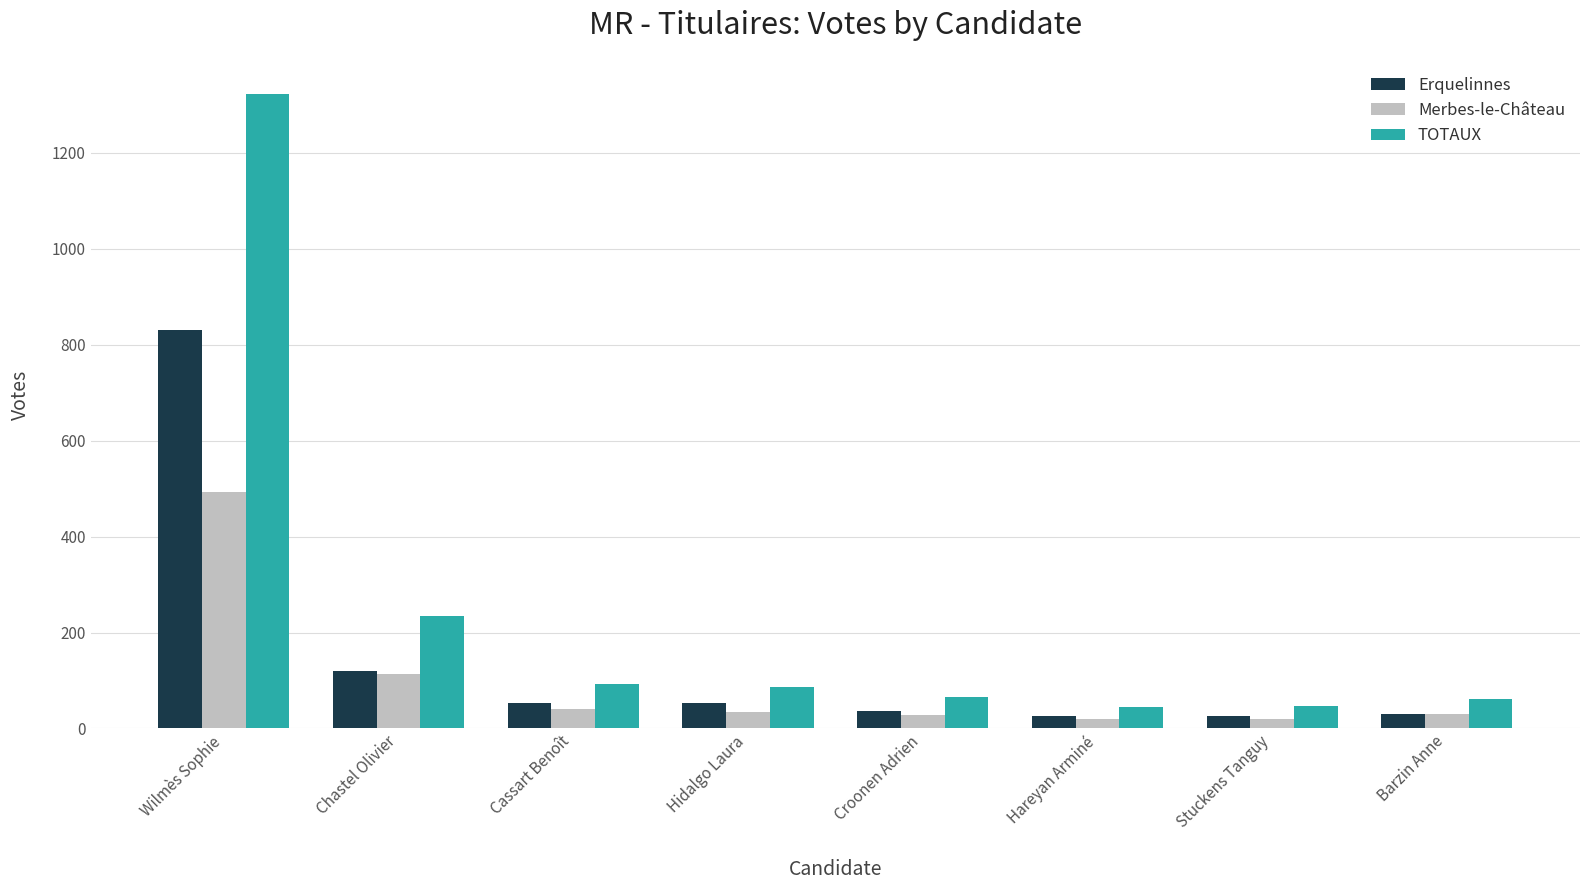

List the series in order of their peak value, lowest first.

Merbes-le-Château, Erquelinnes, TOTAUX